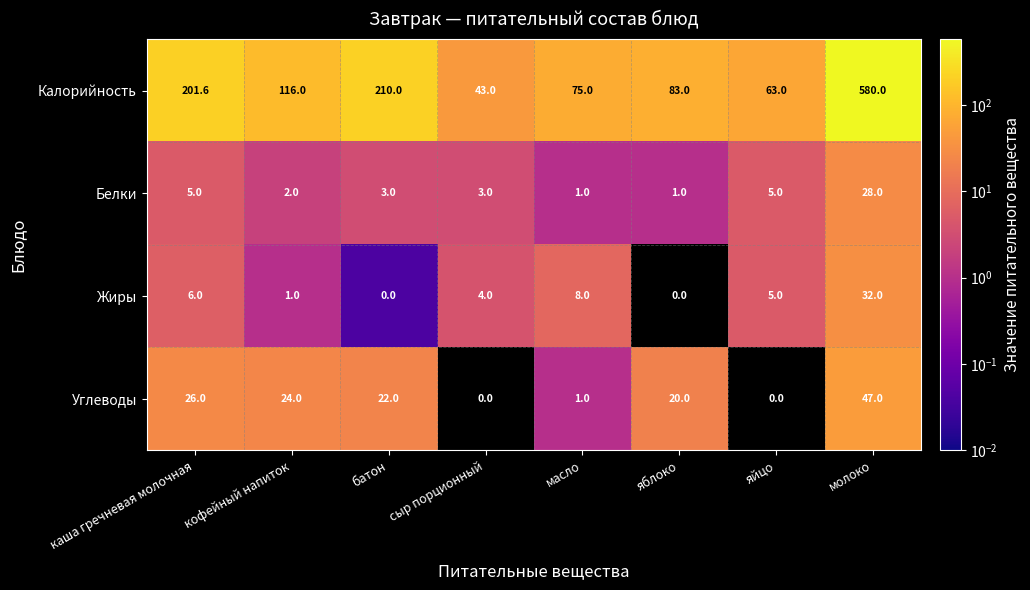

What is the total value across all series at кофейный напиток?

143.0